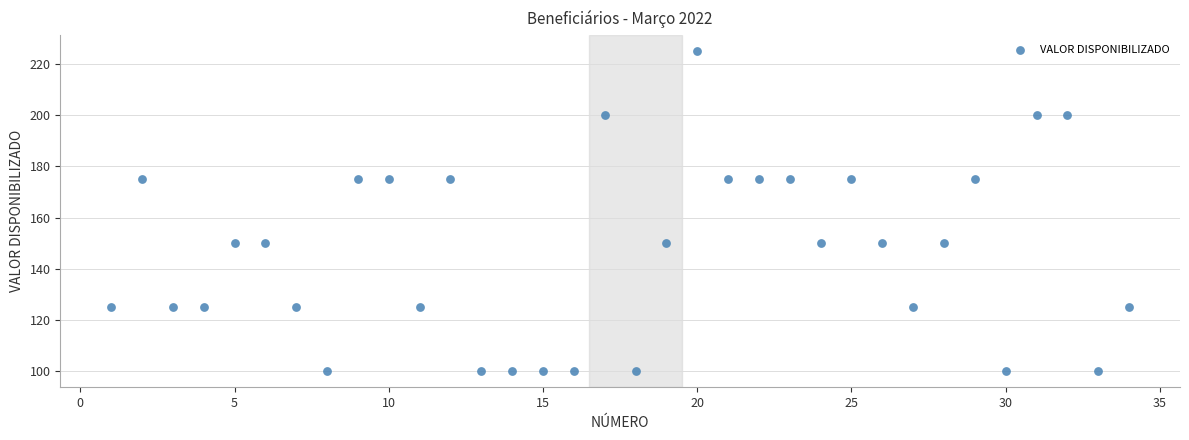

What is the range of Y values (max minus min)?

125